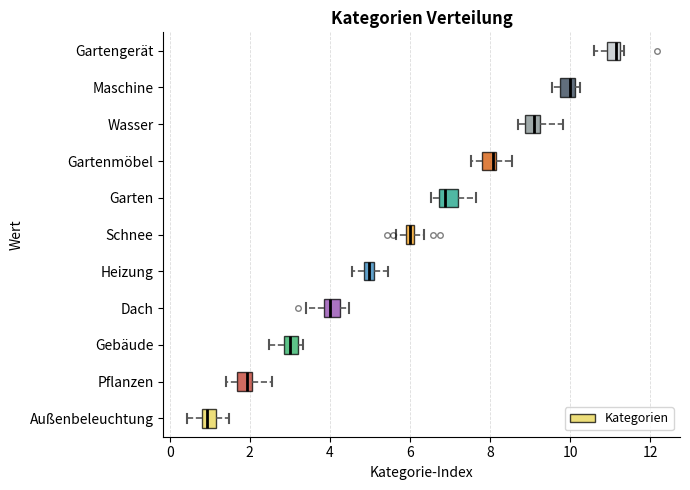

Where is the right edge of the box for Außenbeleuchtung on the x-axis? The values are not printed on the chart, so give them approximately, as read against the axis.

1.2